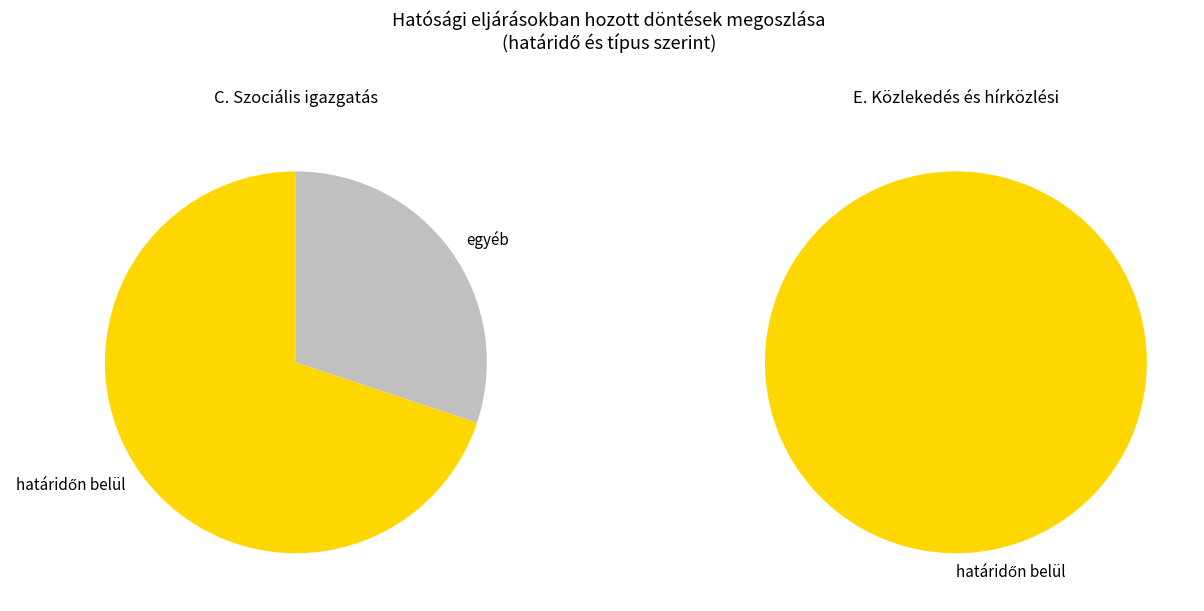

The D. Környezetvédelmi slice represents 1% of the pie. True or false?

False